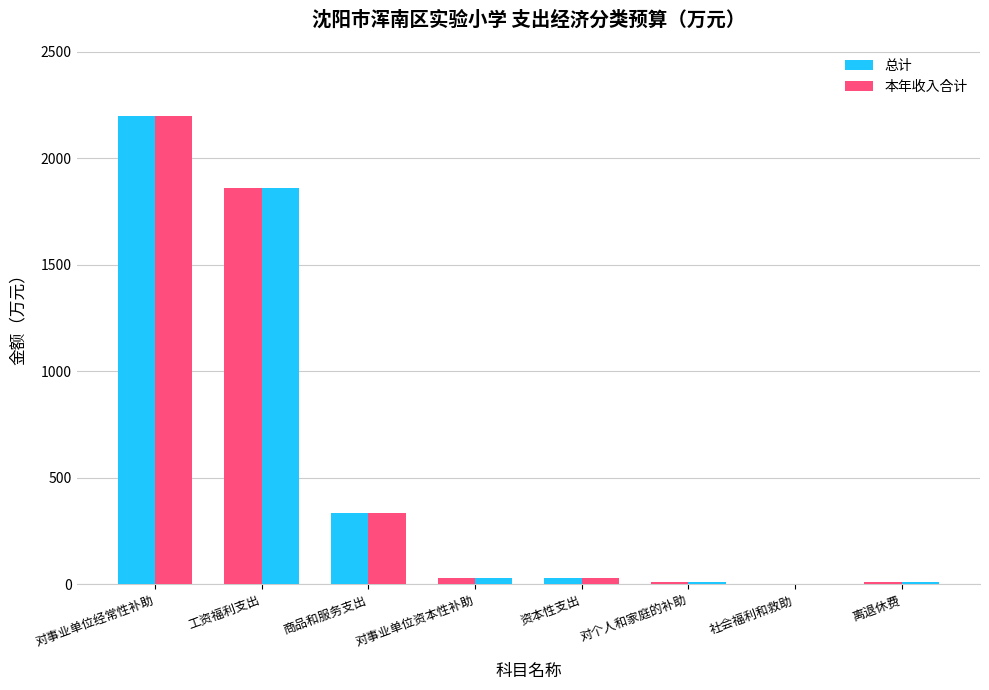

How many categories are shown in the chart?

8